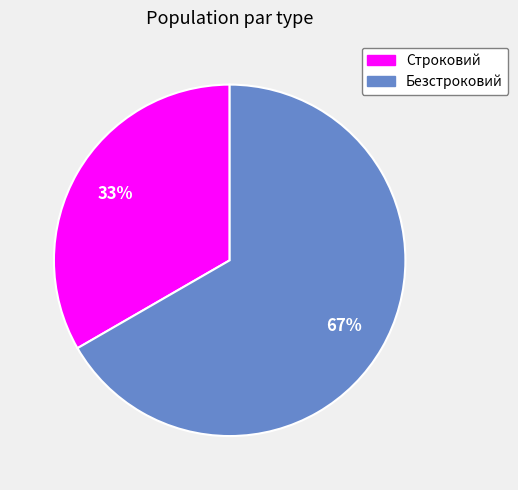

Combined, do Строковий and Безстроковий account for over 50%?

Yes